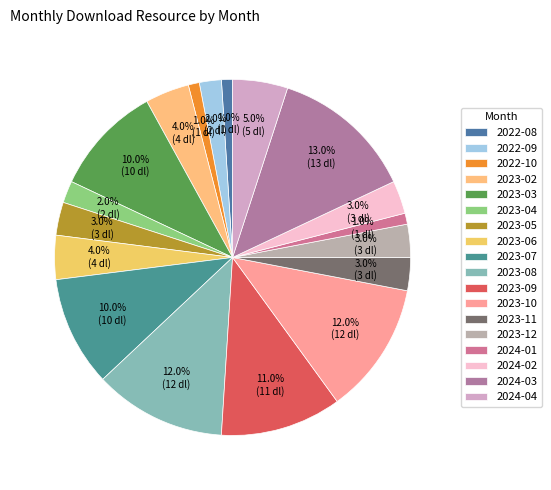

How many slices are in this pie chart?

18